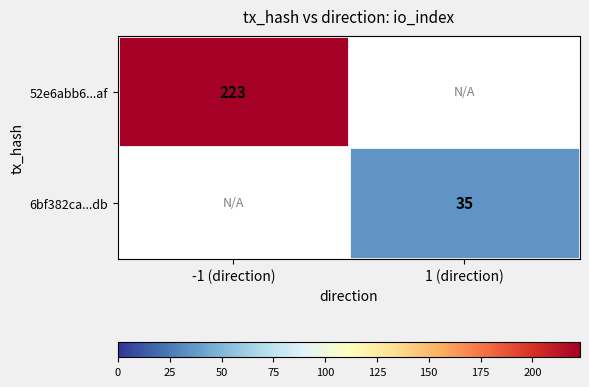

Is the value of 6bf382ca...db at 1 (direction) greater than the value of 52e6abb6...af at -1 (direction)?

No